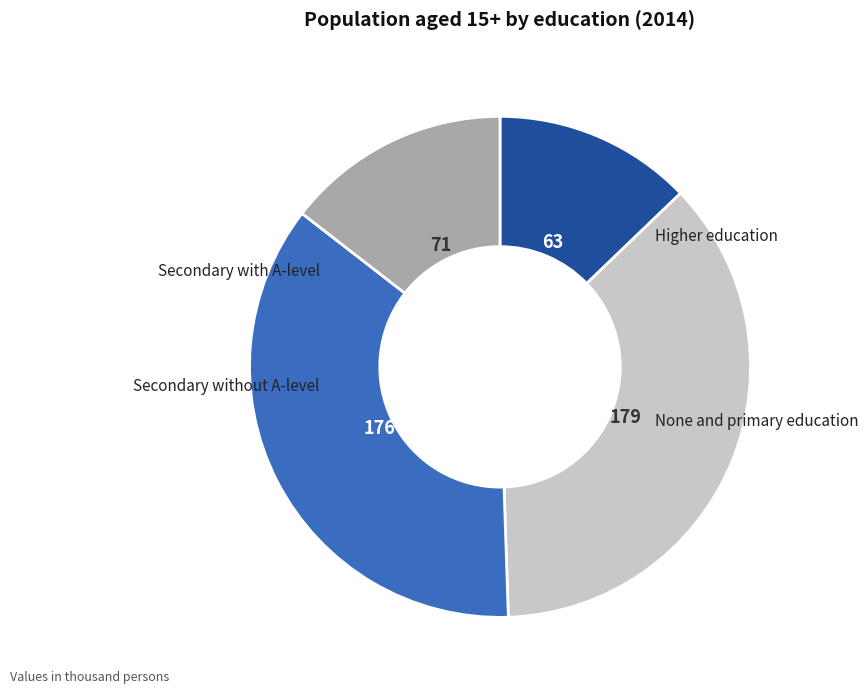

Is there a majority slice in this chart?

No